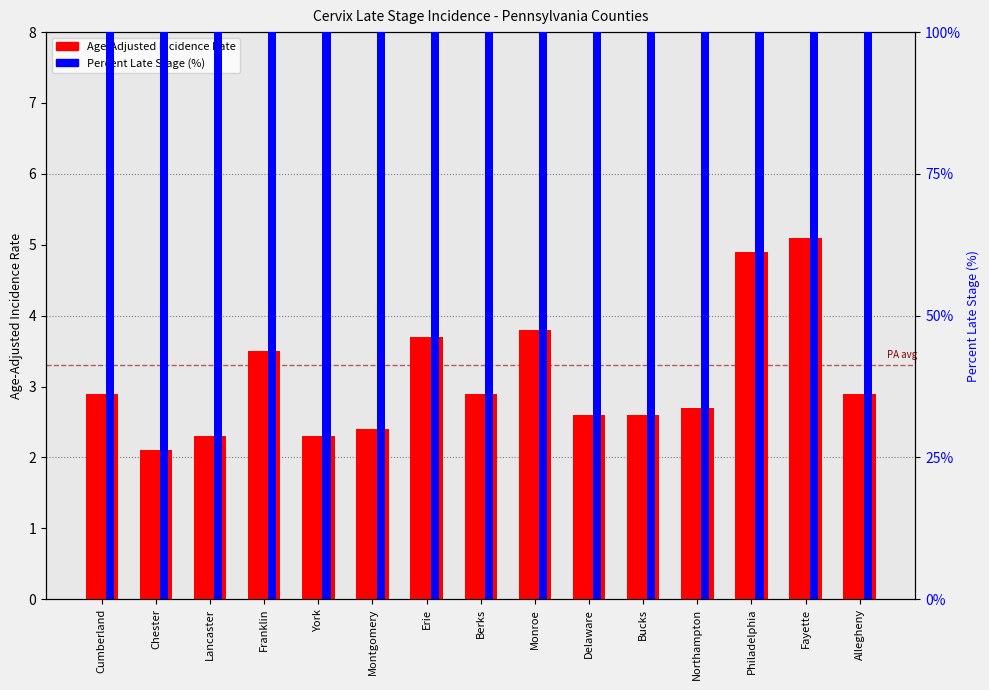

What is the label of the 11th bar from the right?

York